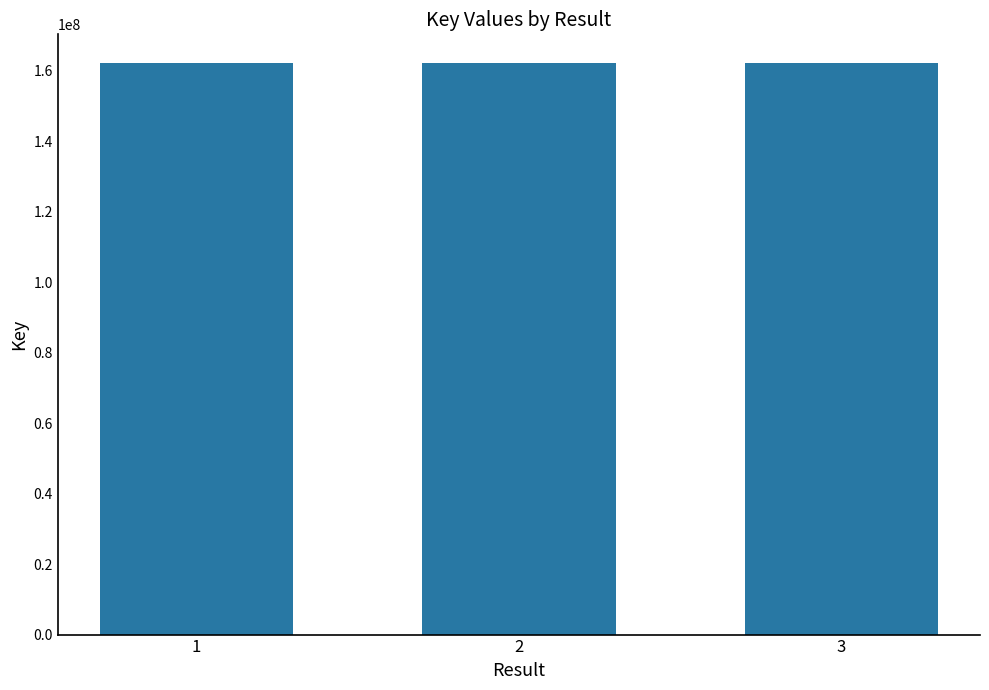

Where is the data nearest to the value 162267455?

2